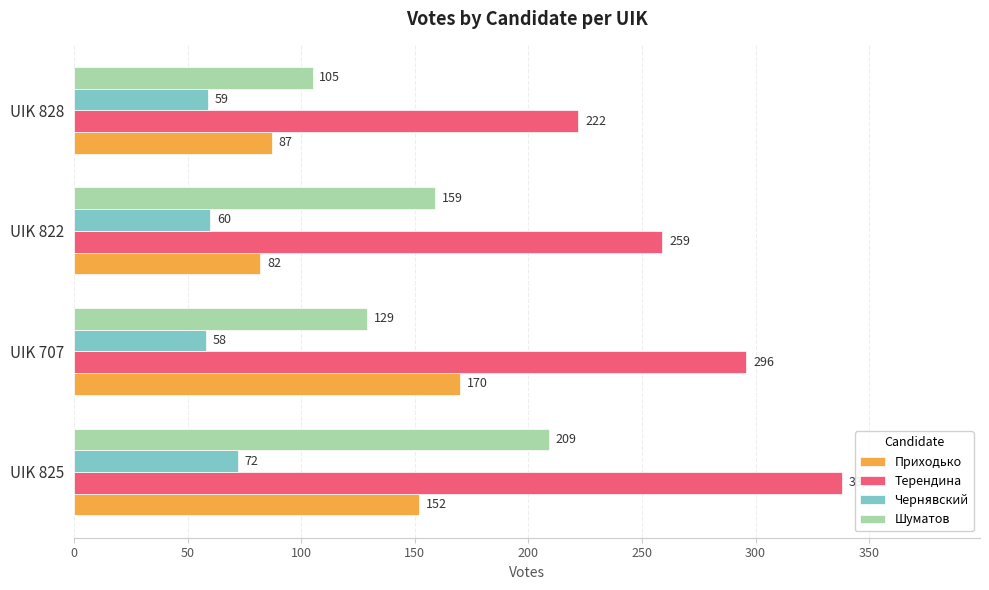

True or false: Чернявский has a value of 60 at UIK 822.

True